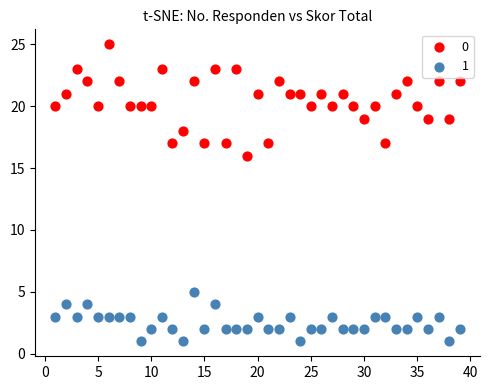

What is the X range (max minus min) for the scatter plot?

38